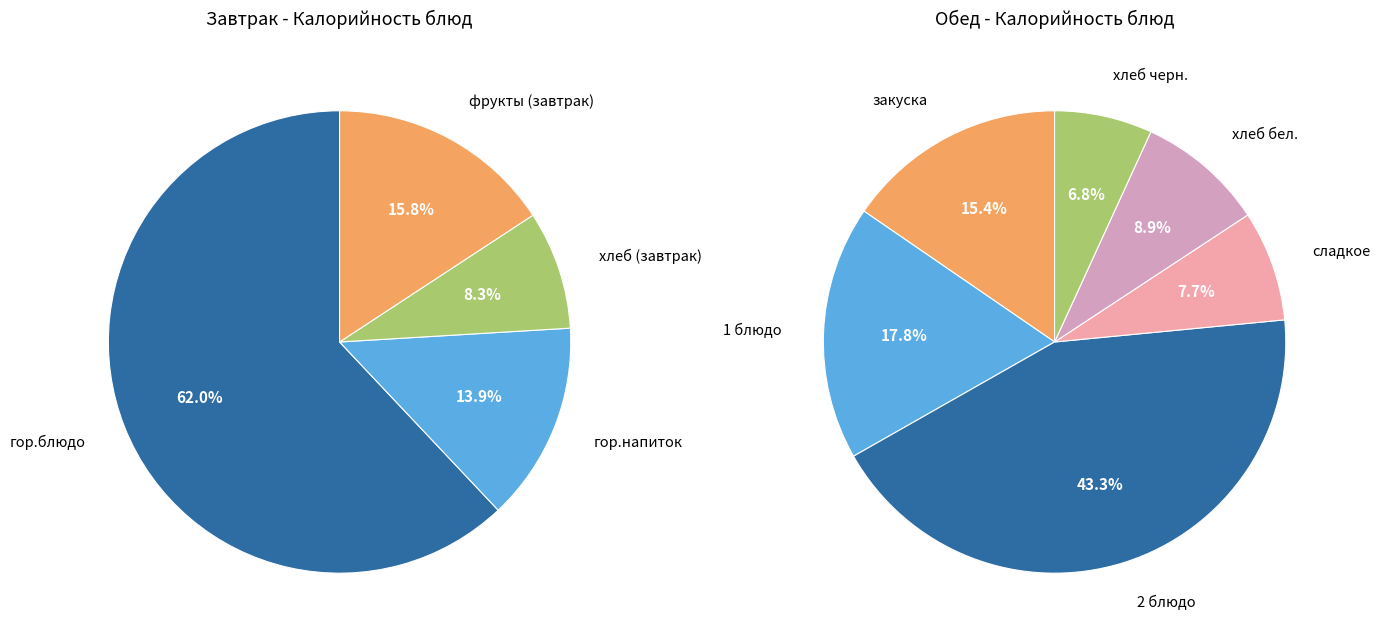

Which category has the biggest portion of the pie?

гор.блюдо